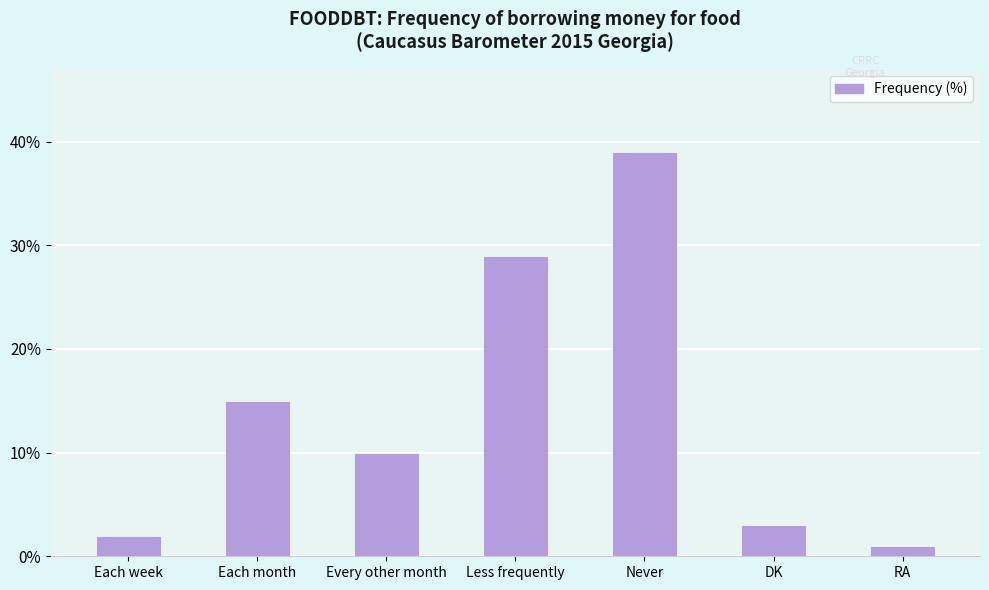

The chart shows a value of 15 at Each month. True or false?

True